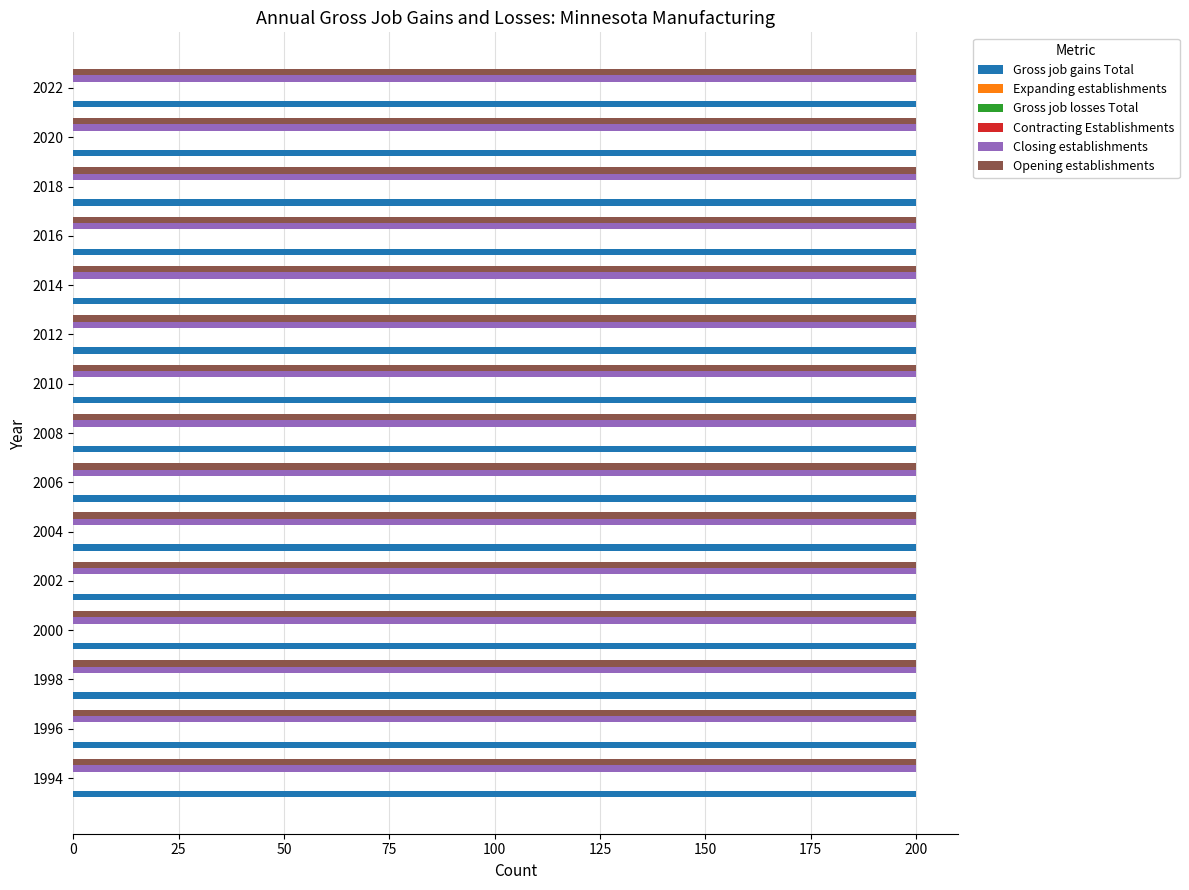

List the series in order of their peak value, highest first.

Gross job gains Total, Closing establishments, Opening establishments, Expanding establishments, Gross job losses Total, Contracting Establishments